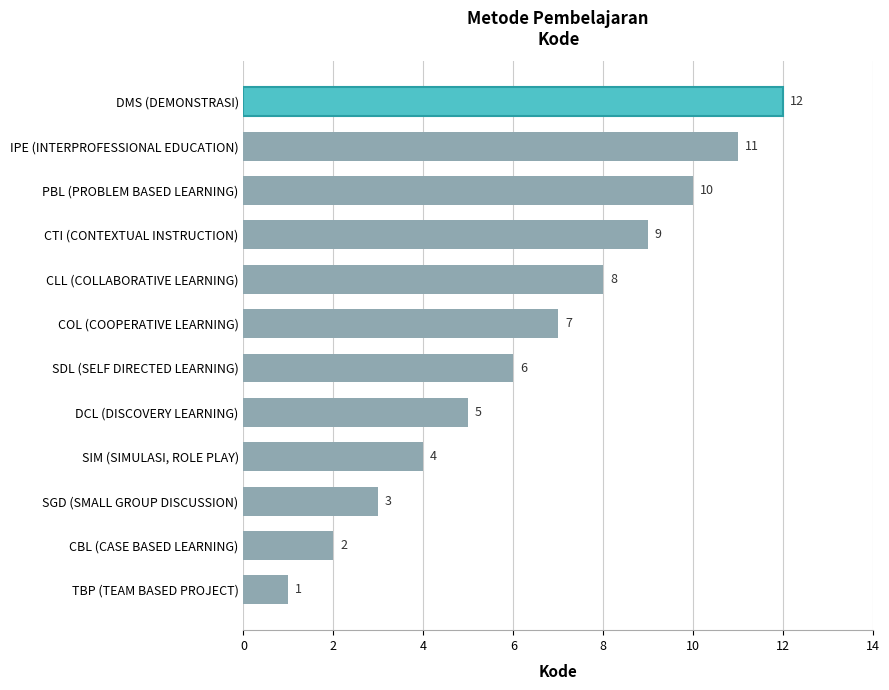

True or false: the data shows 8 at CLL (COLLABORATIVE LEARNING).

True